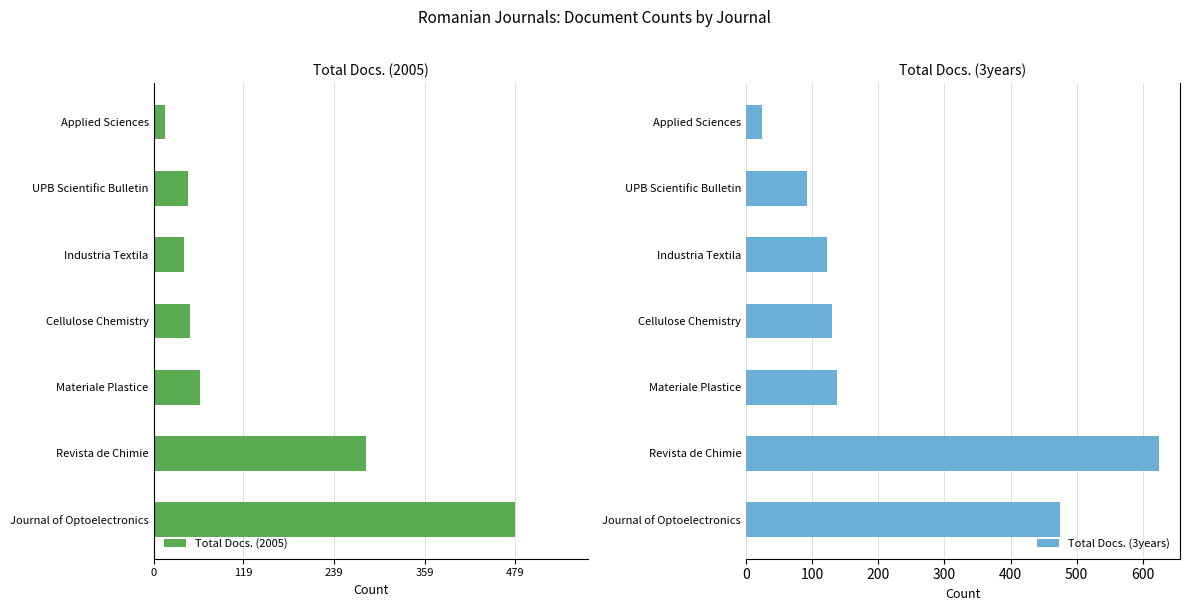

Are the bars grouped side by side (vs. stacked)?

Yes